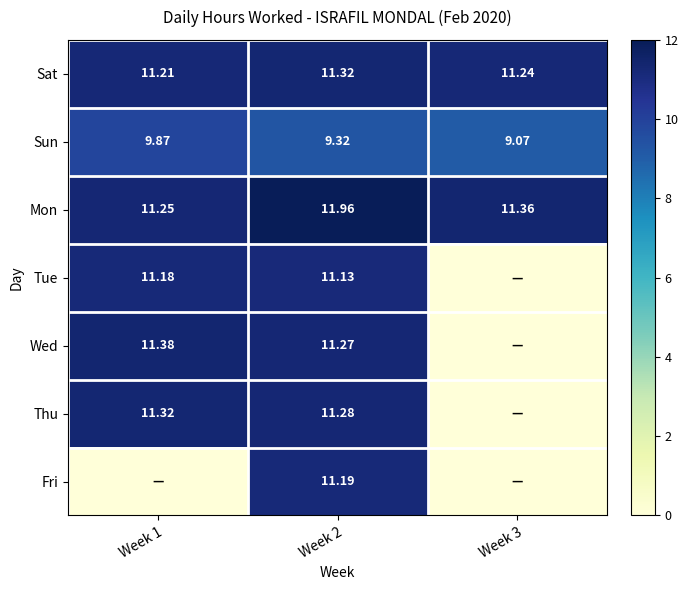

What is the difference between the maximum and minimum values in the Sat series?

0.1